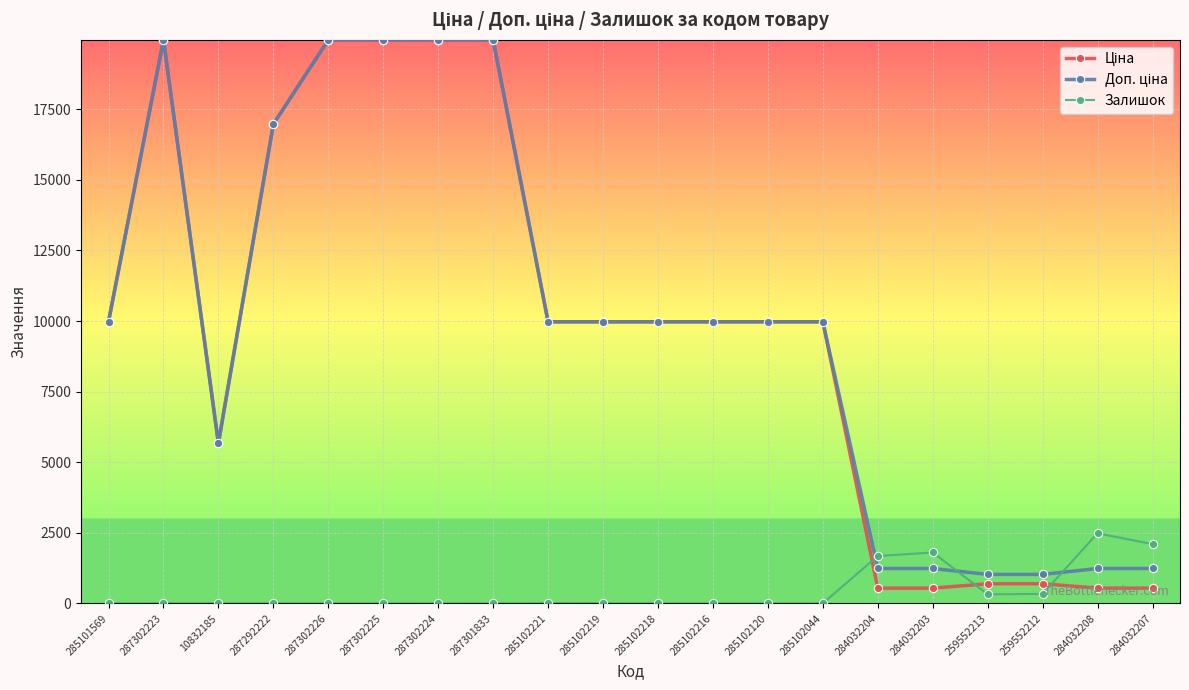

What is the maximum value for Залишок?

2483.0